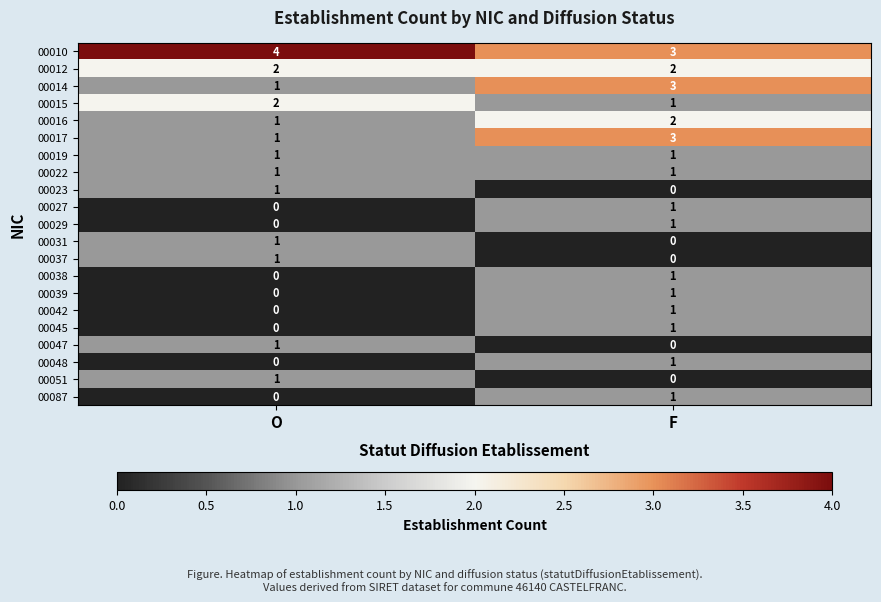

The 00010 series shows 3 at F. True or false?

True